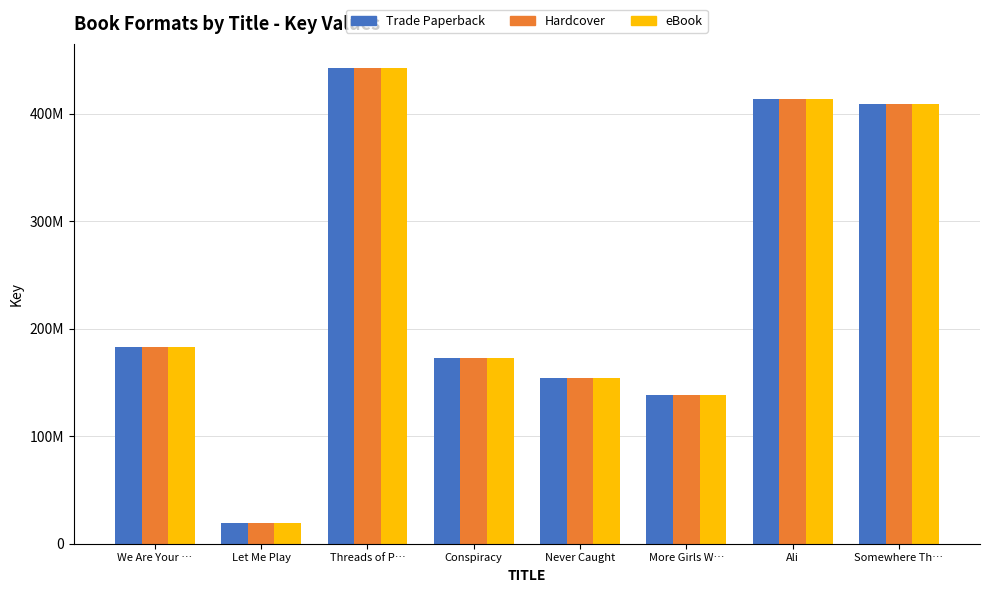

Between More Girls W… and Conspiracy, which is larger?

Conspiracy